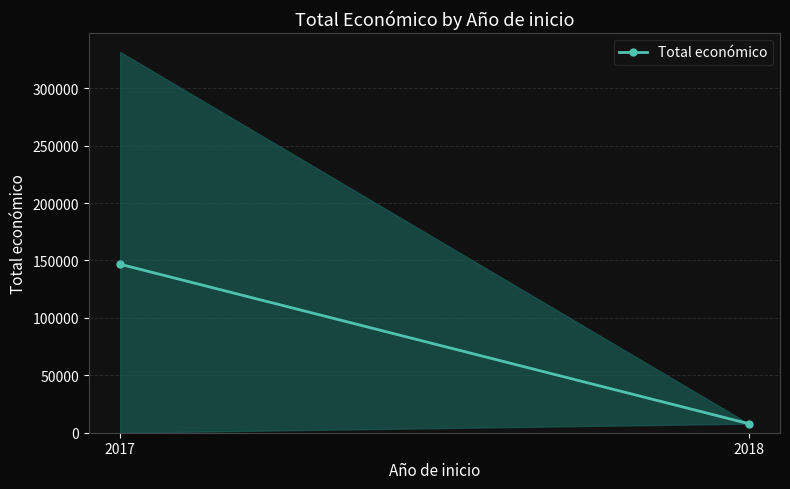

What is the sum of the values at 2017 and 2018?

154605